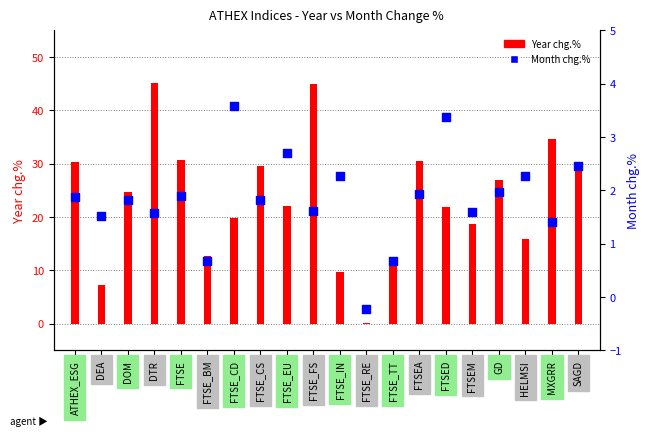

What are all the series names shown in the legend?

Year chg.%, Month chg.%